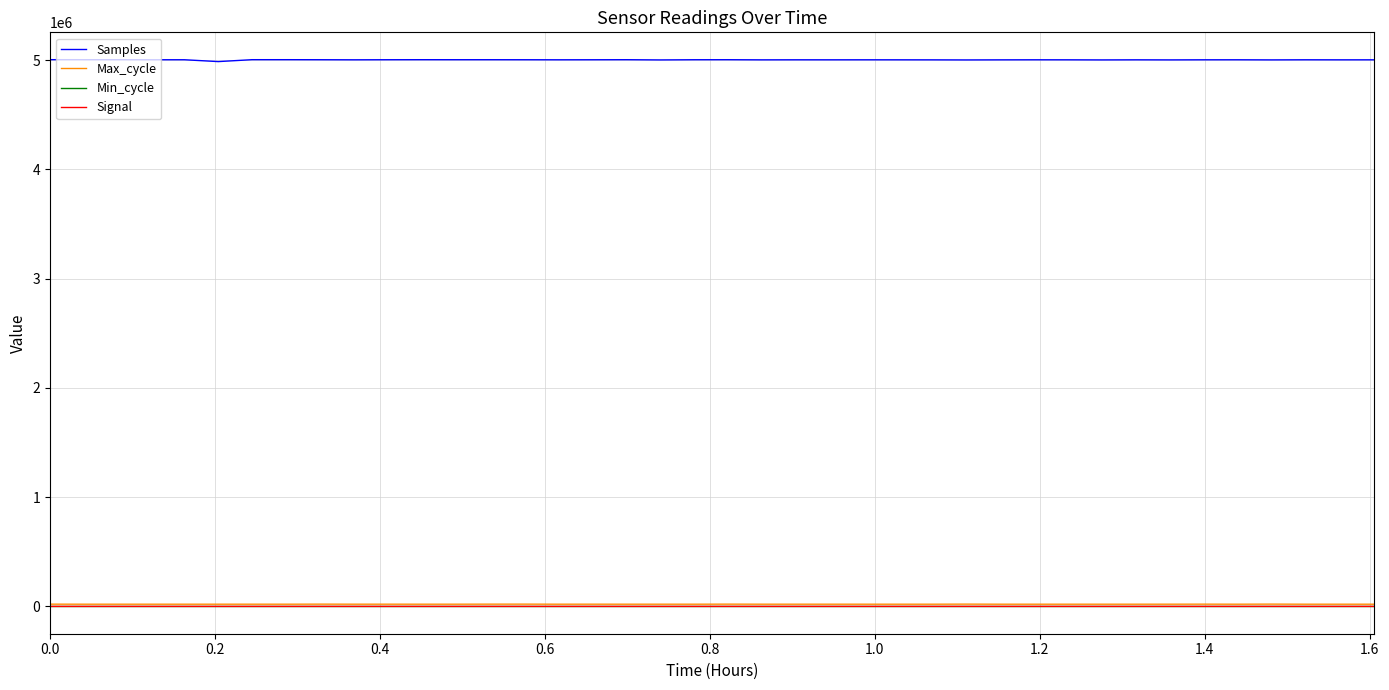

What is the greatest value displayed?

5004833